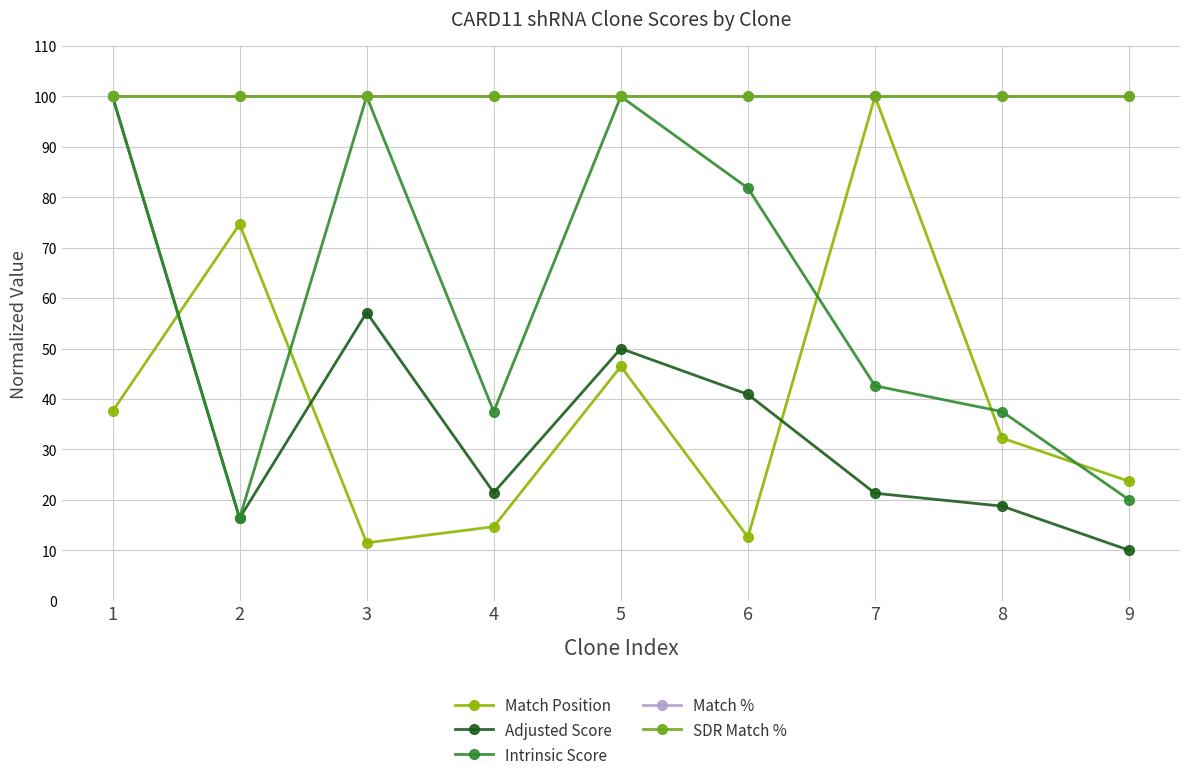

Is the value of Adjusted Score at 6 greater than the value of SDR Match % at 9?

No